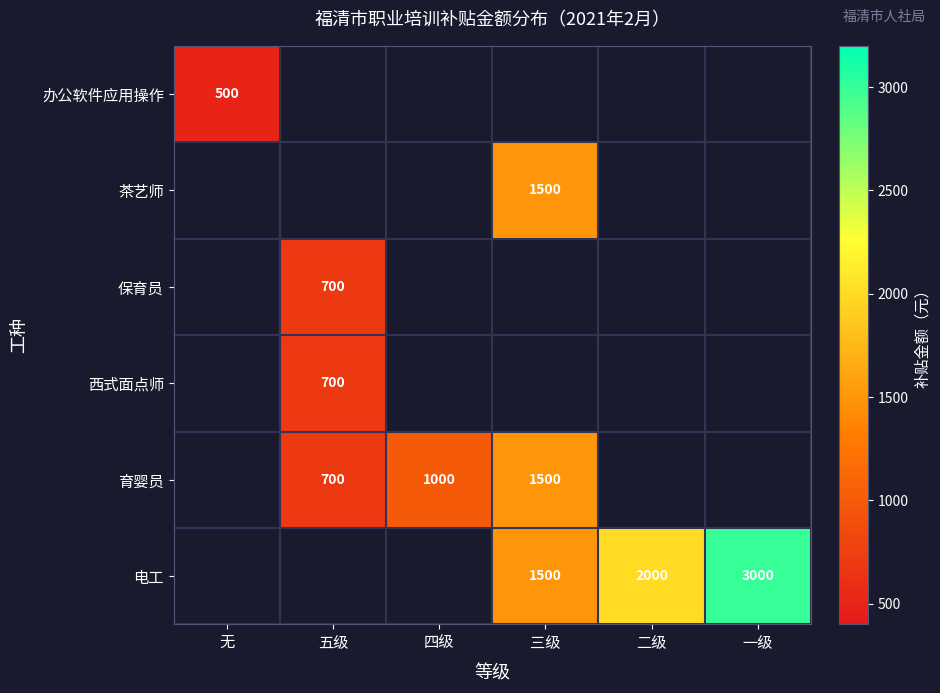

The 办公软件应用操作 series shows 717 at 无. True or false?

False